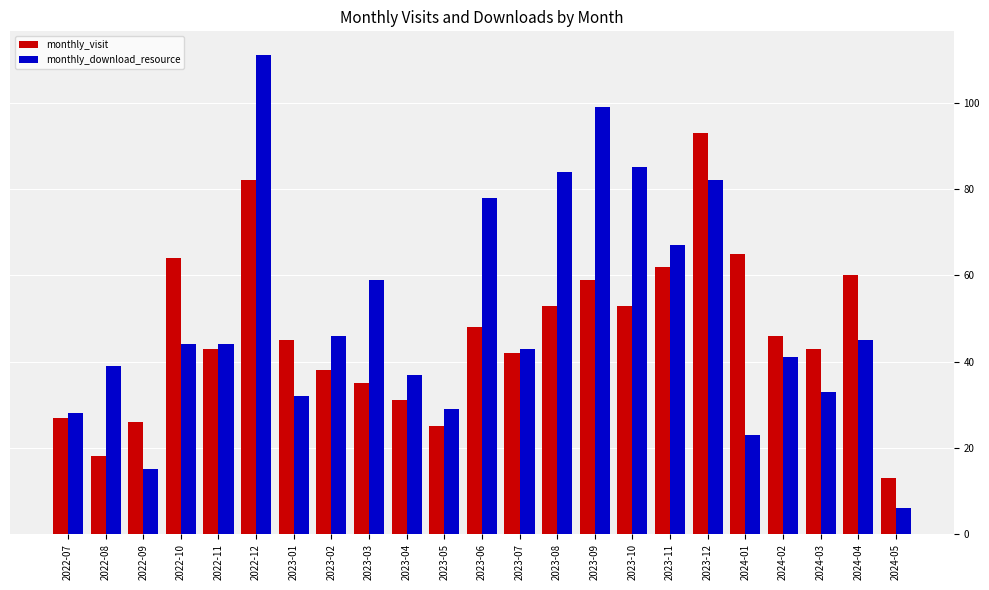

How many categories are shown in the chart?

23